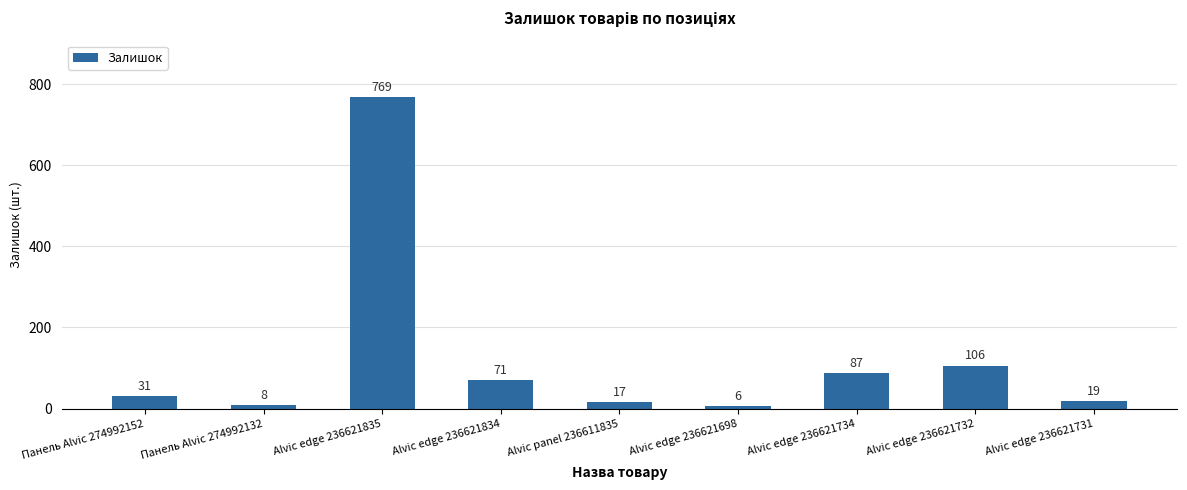

Read the value at Alvic panel 236611835.

17